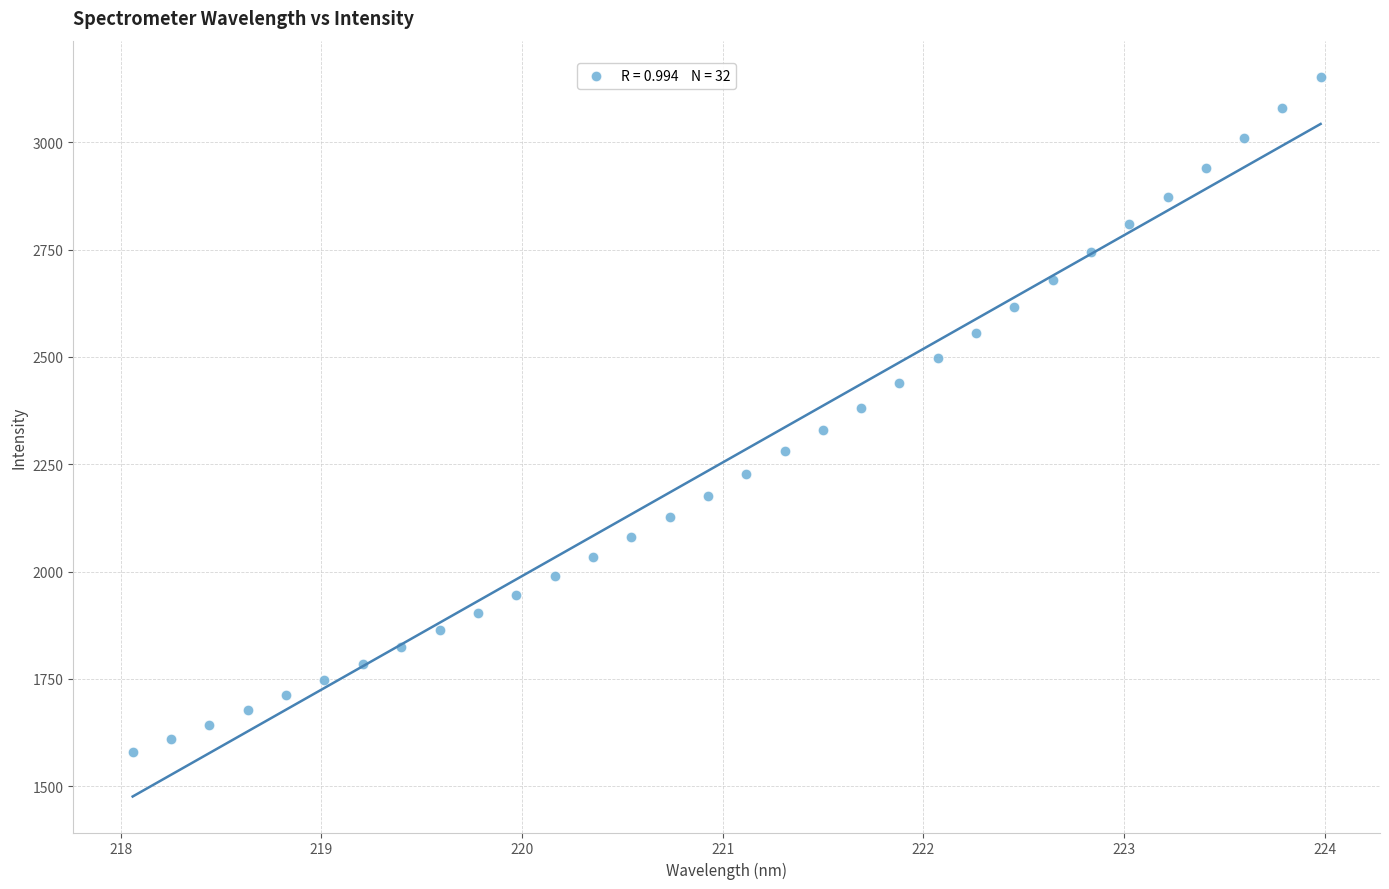

What is the range of X values (max minus min)?

5.9